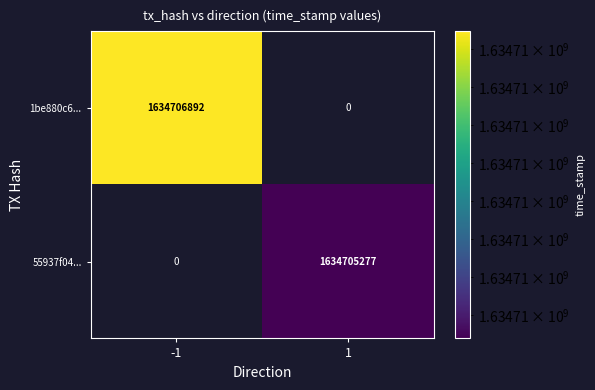

Between direction and time_stamp, which series saw the biggest shift?

1be880c621beb41960820c0ed25b7d40a928155